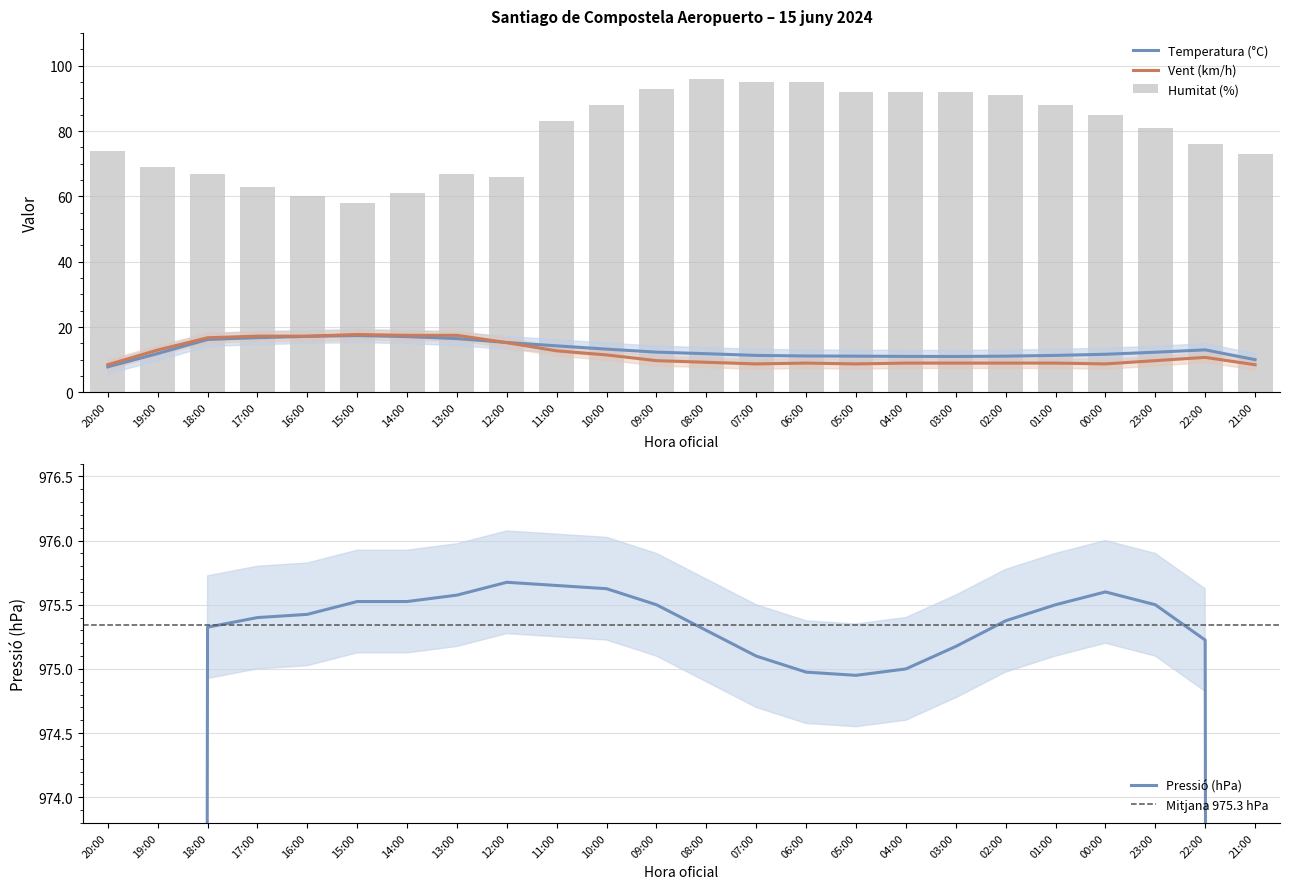

Is it true that Temperatura (°C) equals 10.1 at 21:00?

True